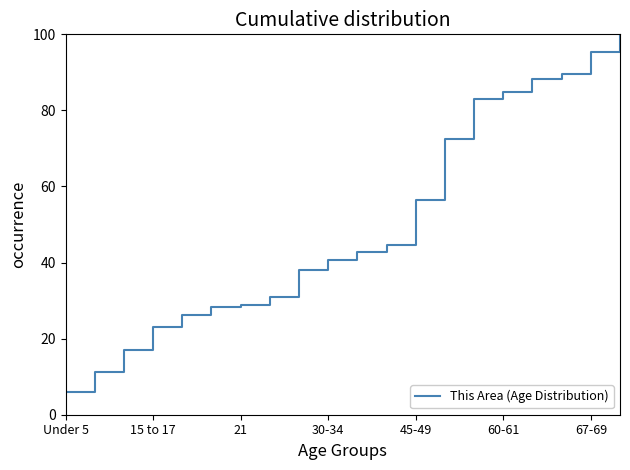

What is the greatest value displayed?

100.0